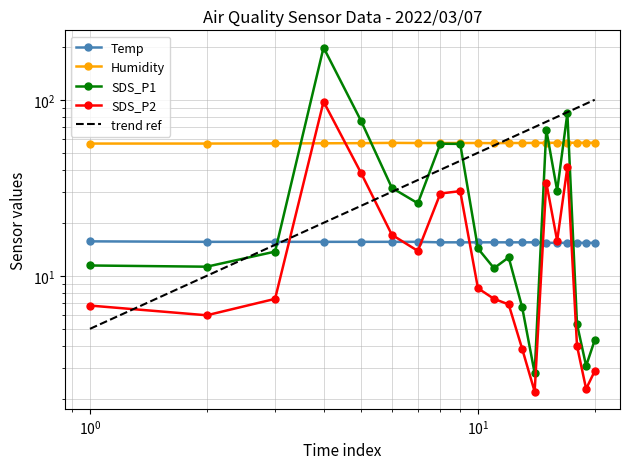

How many lines are shown in the chart?

4